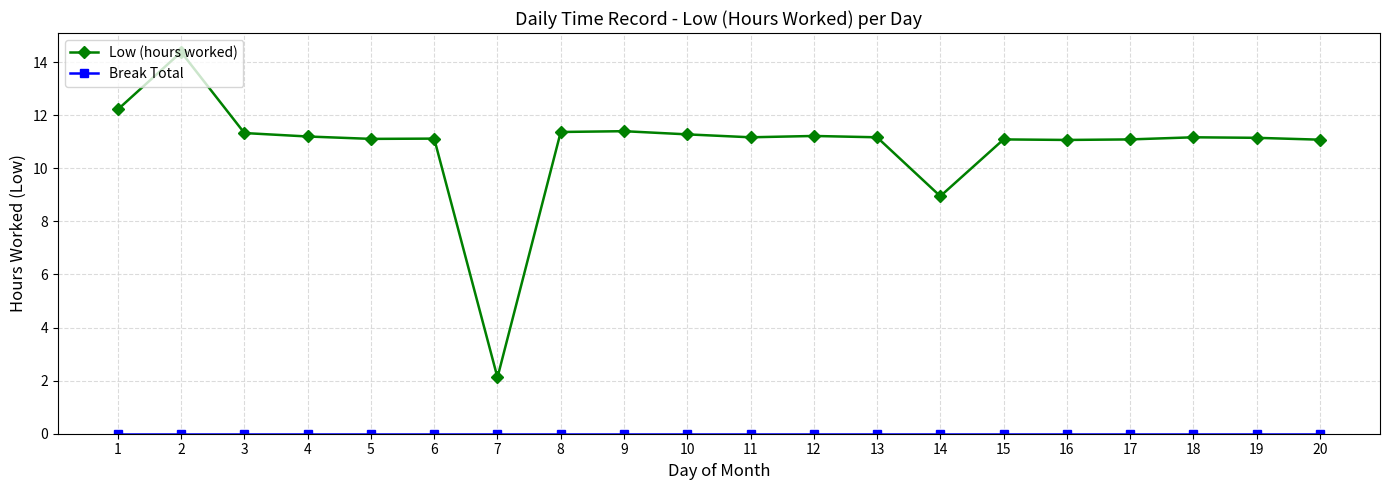

Which series has the largest total across all categories?

Low (hours worked)